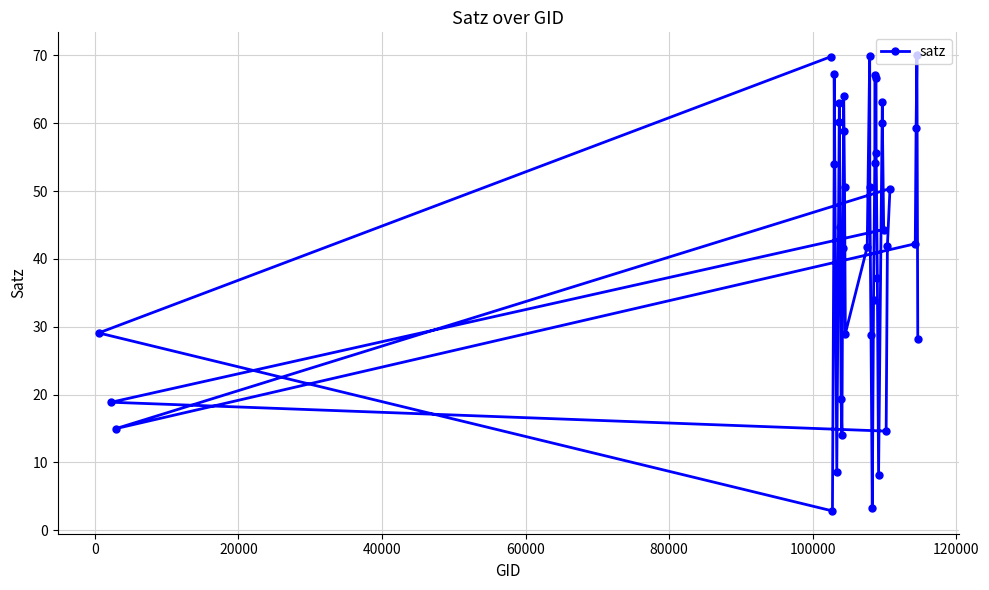

What is the difference between the maximum and minimum values?

67.2